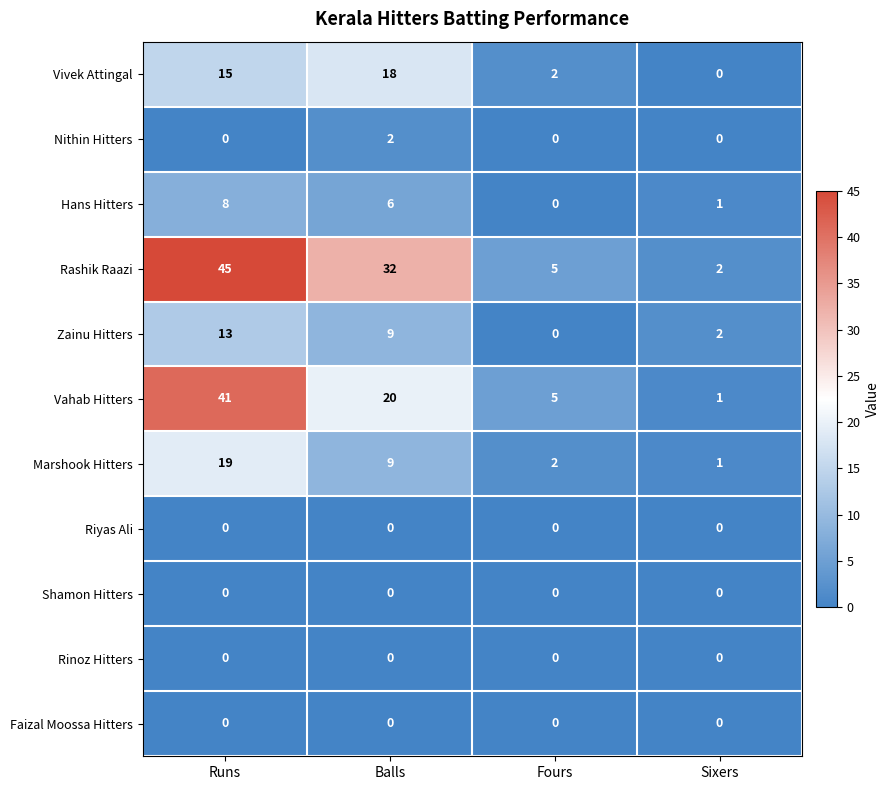

What is the difference between the second highest and minimum values in the Hans Hitters series?

6